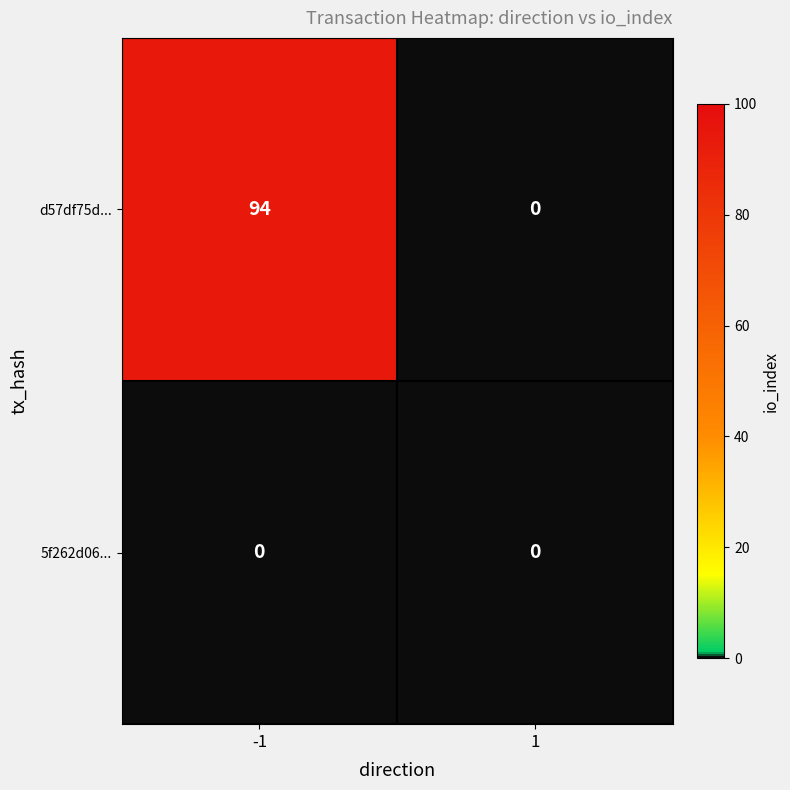

Reading left to right, transcribe all the data shown in this chart.

d57df75d...: 94	0
5f262d06...: 0	0